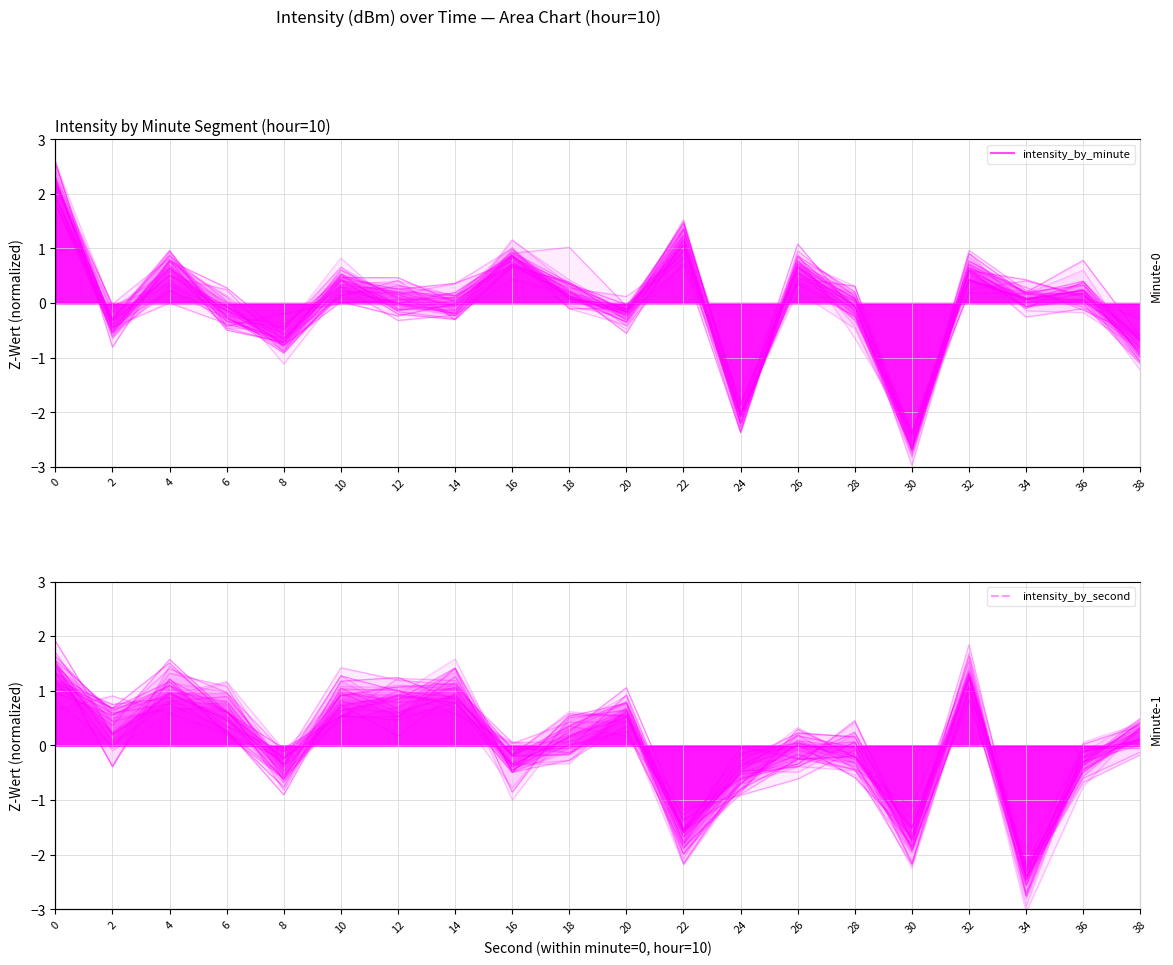

Rank the categories by intensity_by_second value from lowest to highest.

34, 30, 22, 8, 16, 24, 36, 26, 28, 18, 38, 2, 20, 4, 10, 14, 12, 6, 0, 32